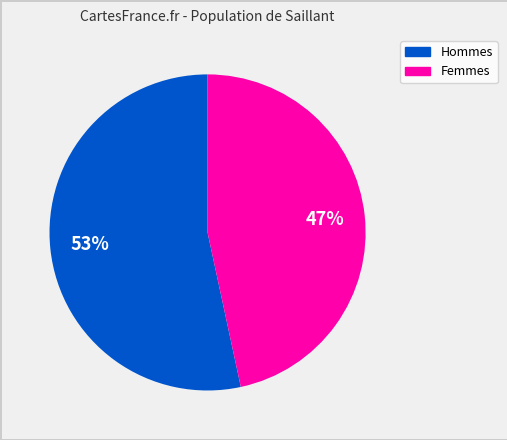

To the nearest percent, what portion does Femmes represent?

47%